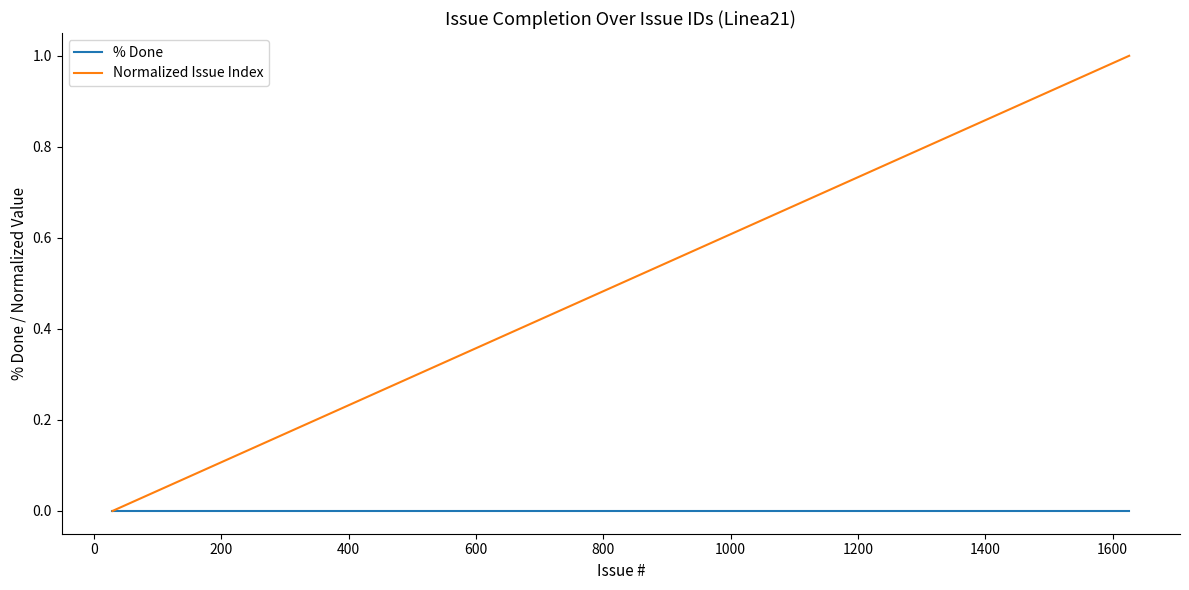

Which series has the widest spread of values?

Normalized Issue Index